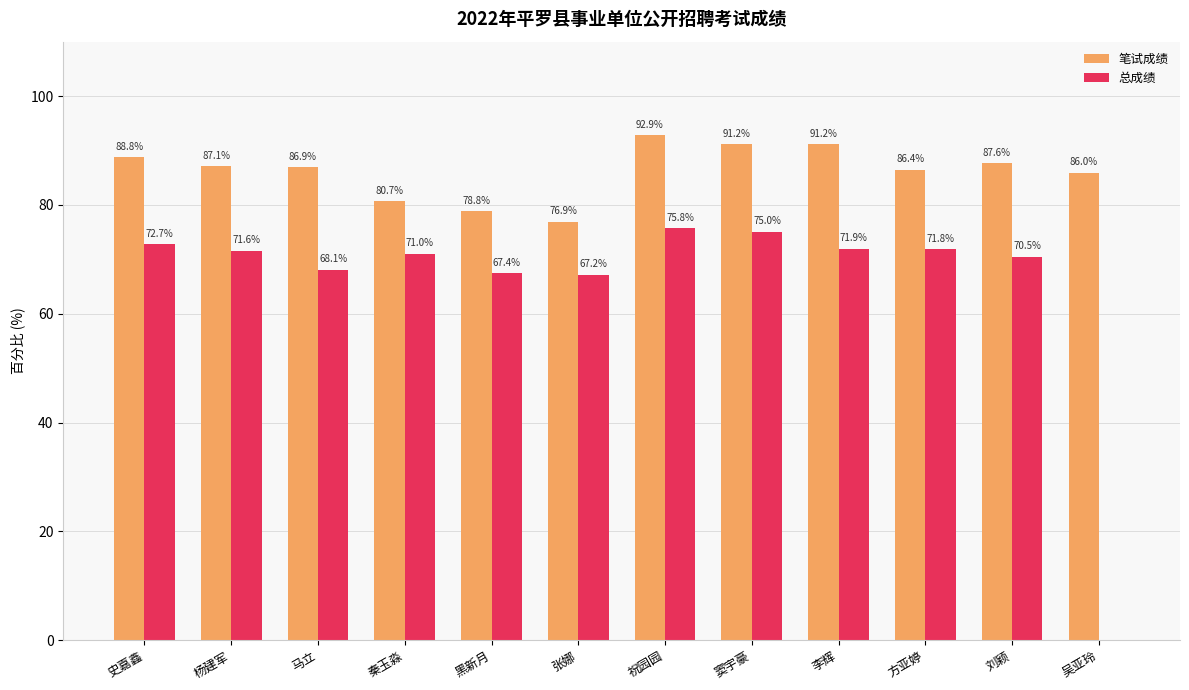

At which category is the sum across all series the highest?

祝园园